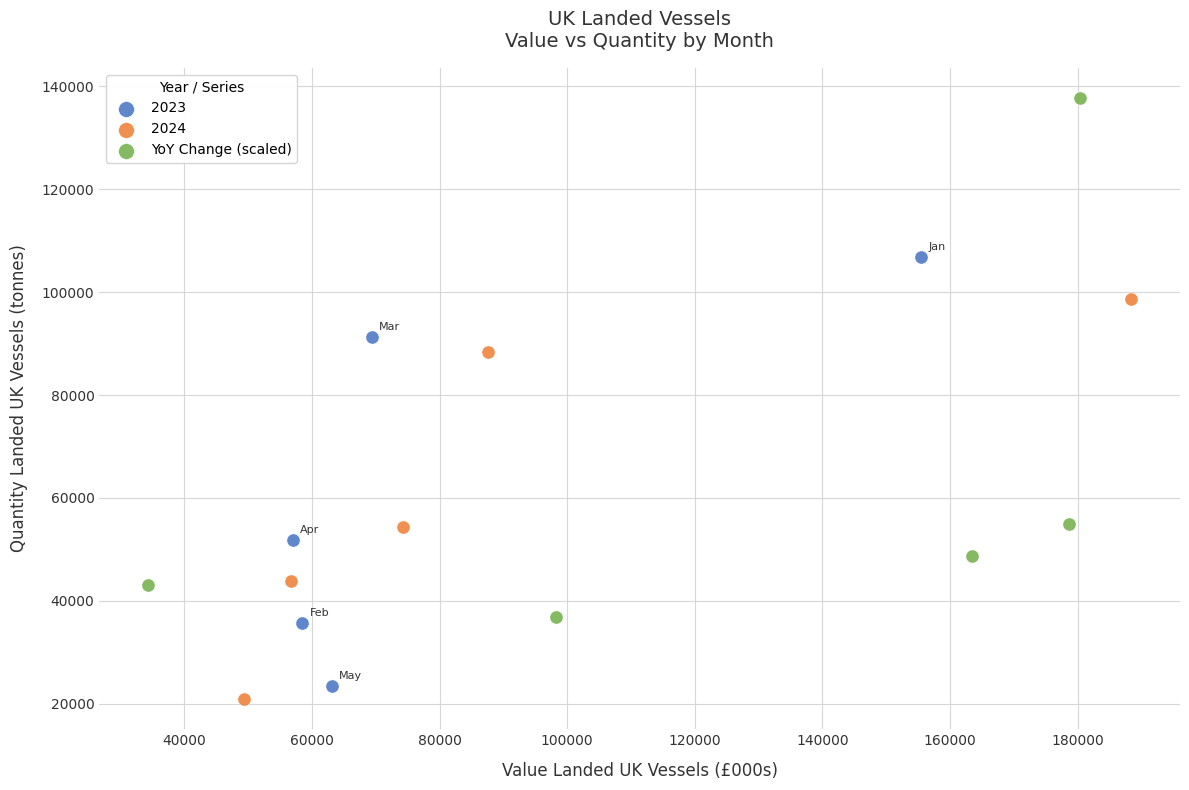

Which series has the largest Y range (max minus min)?

YoY Change (scaled)